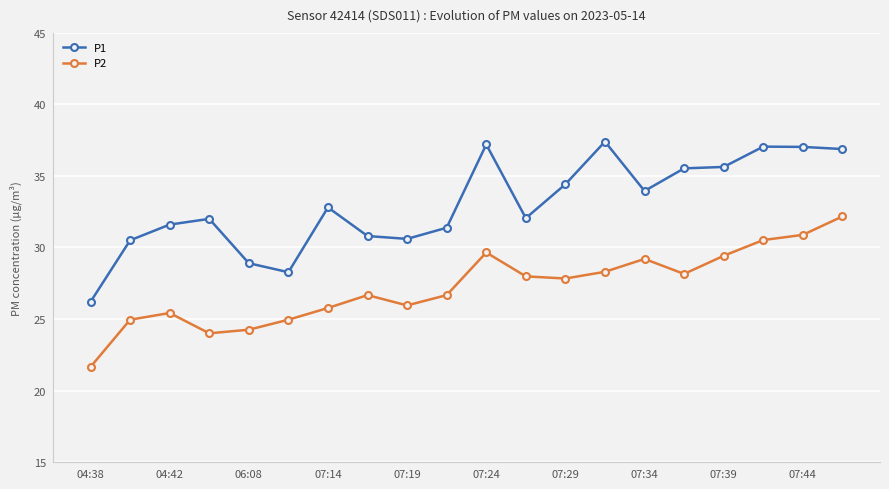

Which series has the widest spread of values?

P1